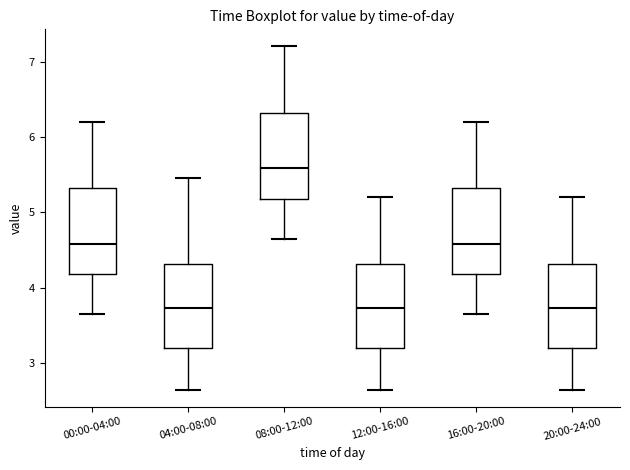

Where does the lower whisker of the box for 16:00-20:00 end on the y-axis? The values are not printed on the chart, so give them approximately, as read against the axis.

3.7